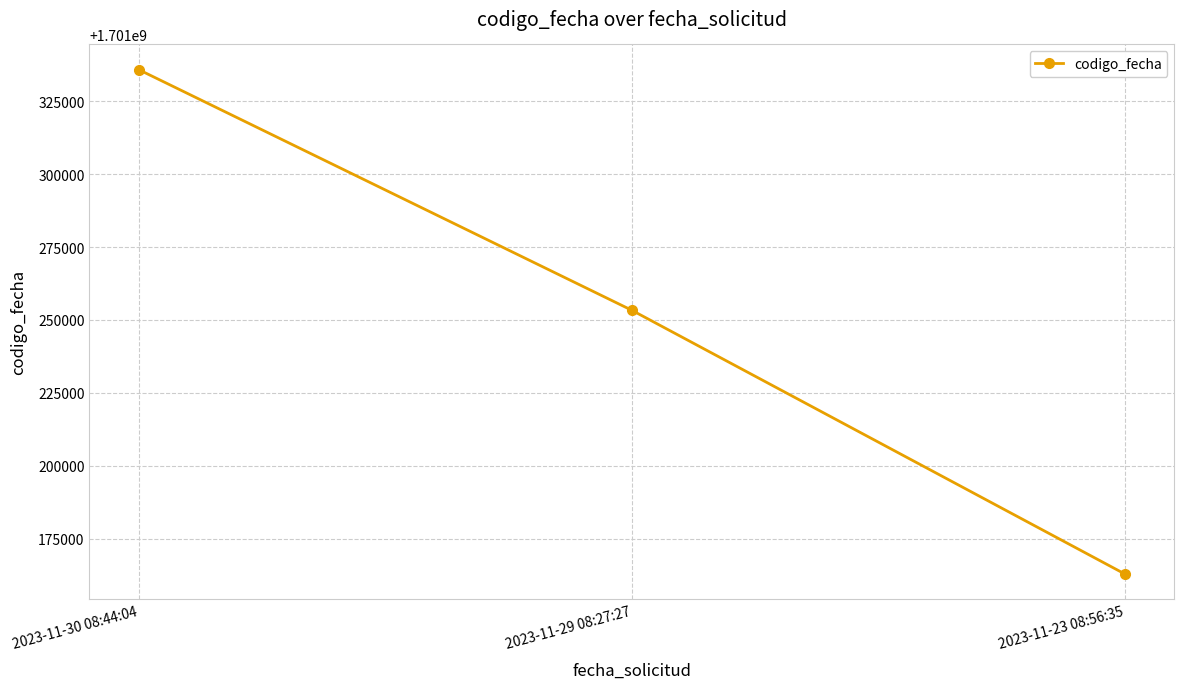

What is the change in value from 2023-11-30 08:44:04 to 2023-11-23 08:56:35?

-172914